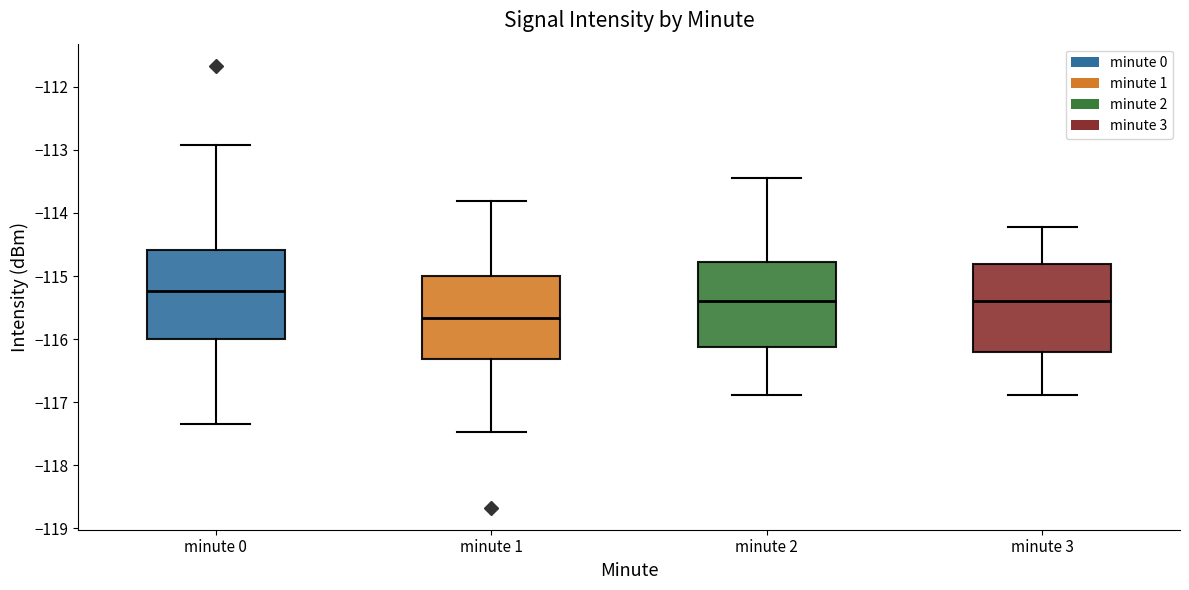

Which box has the highest median line?

minute 0